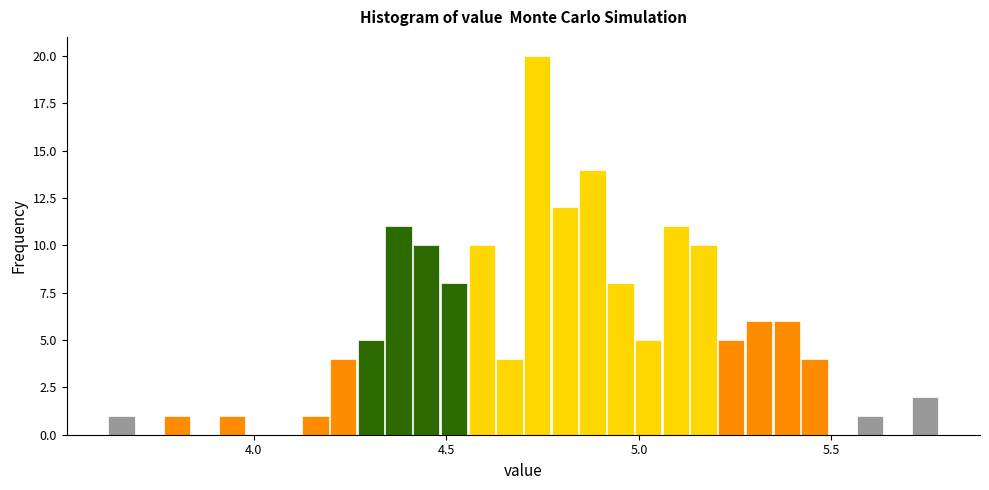

Read against the x-axis, roughly where is the centre of the tallest bar?

4.75